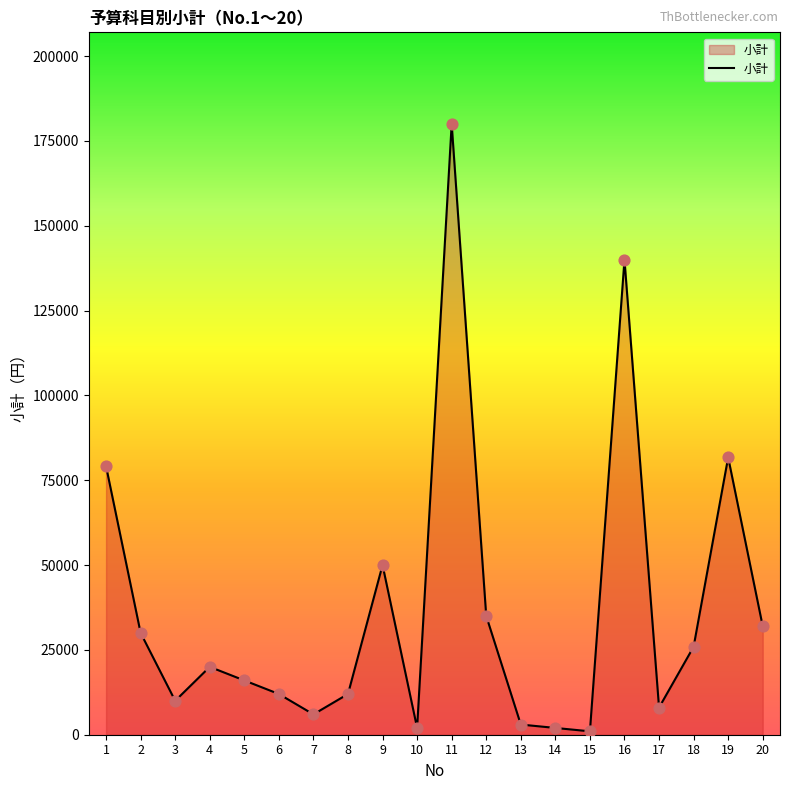

What is the ratio of the value at 16 to the value at 3?

14.0